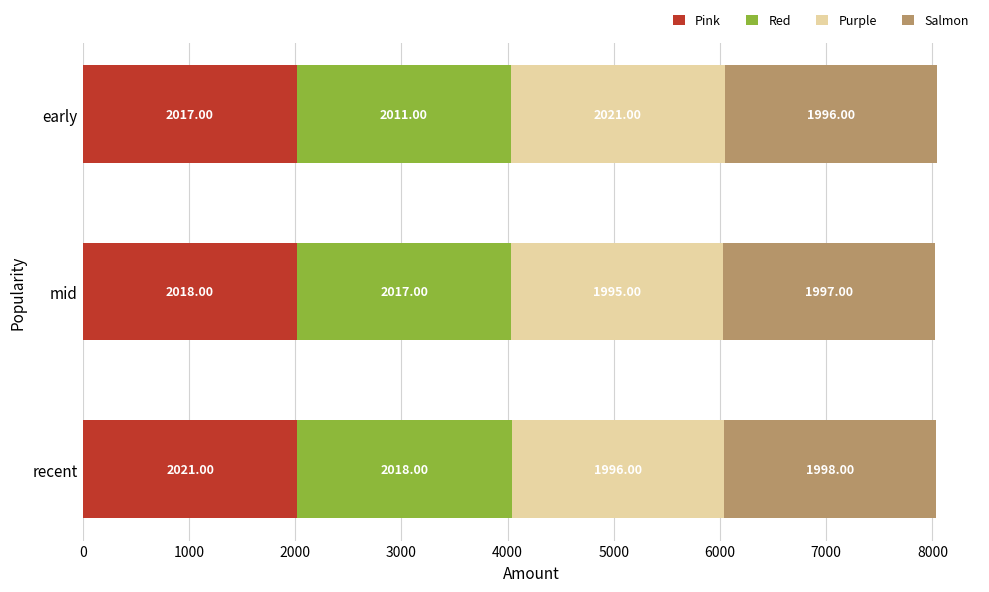

Rank the categories by Pink value from highest to lowest.

recent, mid, early